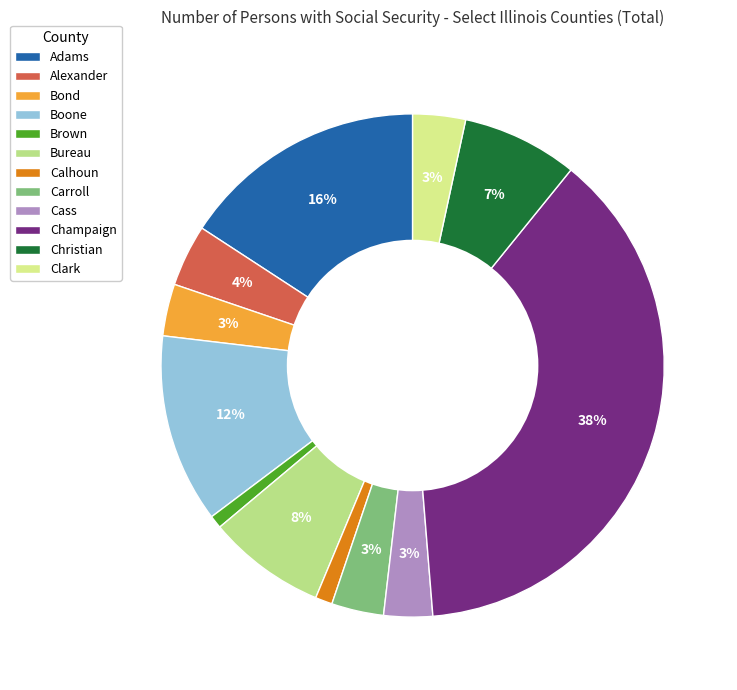

Rank the categories by value from lowest to highest.

Brown, Calhoun, Cass, Bond, Carroll, Clark, Alexander, Christian, Bureau, Boone, Adams, Champaign